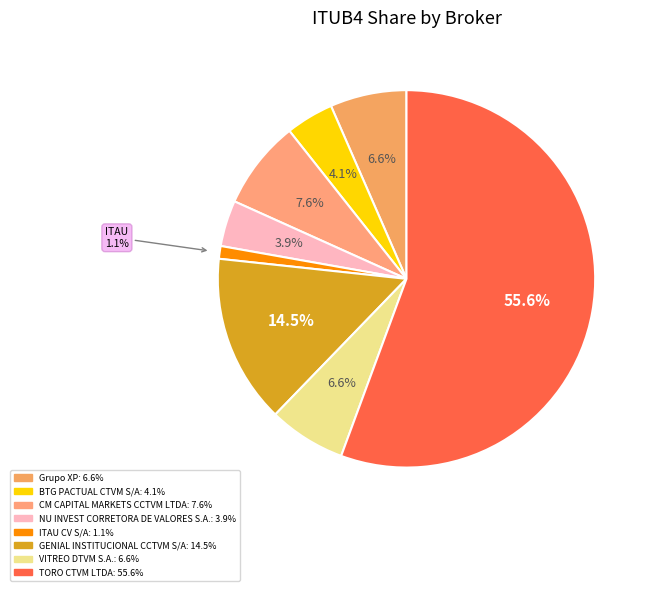

To the nearest percent, what is the combined percentage of CM CAPITAL MARKETS CCTVM LTDA and Grupo XP?

14%